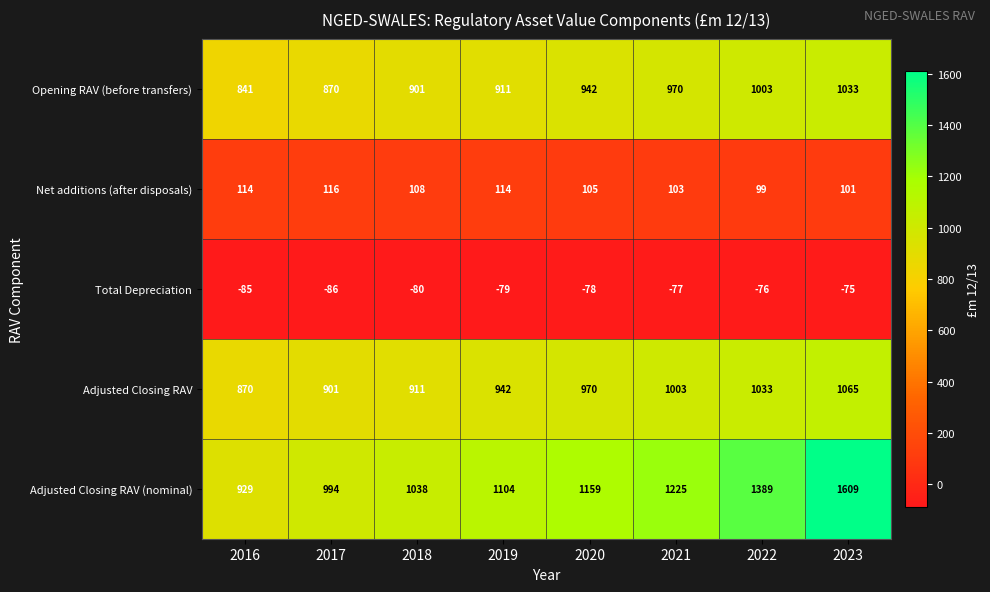

What is the sum of the Net additions (after disposals) values at 2021 and 2022?

202